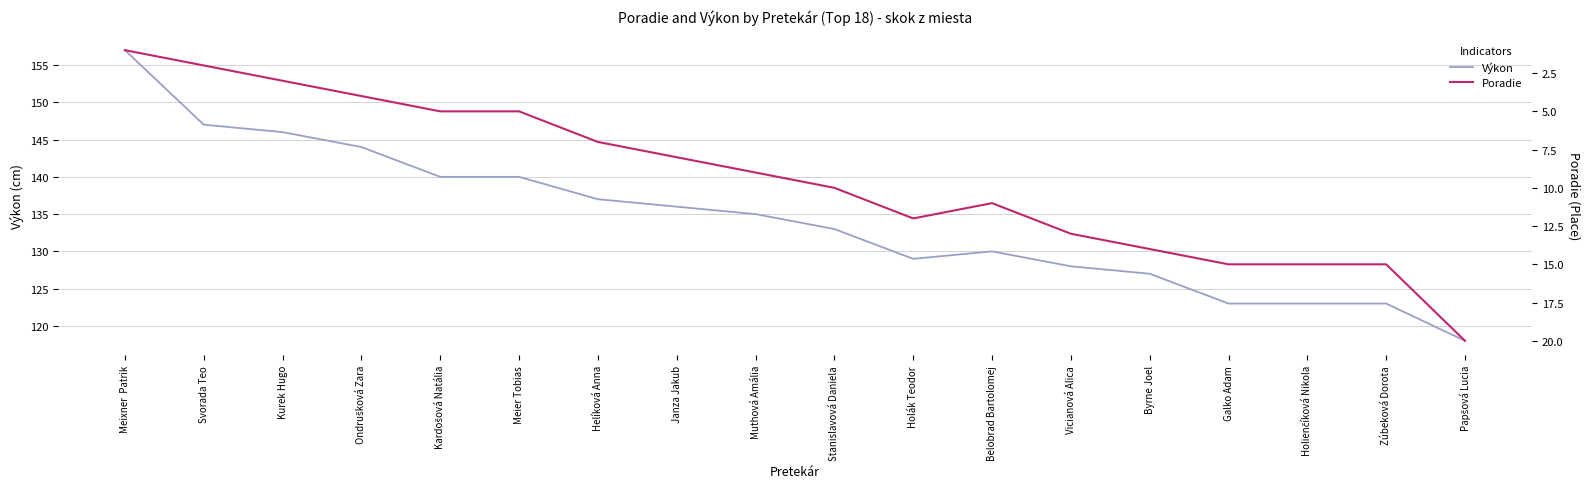

Reading right to left, extract all data points from this chart.

Výkon: 118	123	123	123	127	128	130	129	133	135	136	137	140	140	144	146	147	157
Poradie: 20	15	15	15	14	13	11	12	10	9	8	7	5	5	4	3	2	1